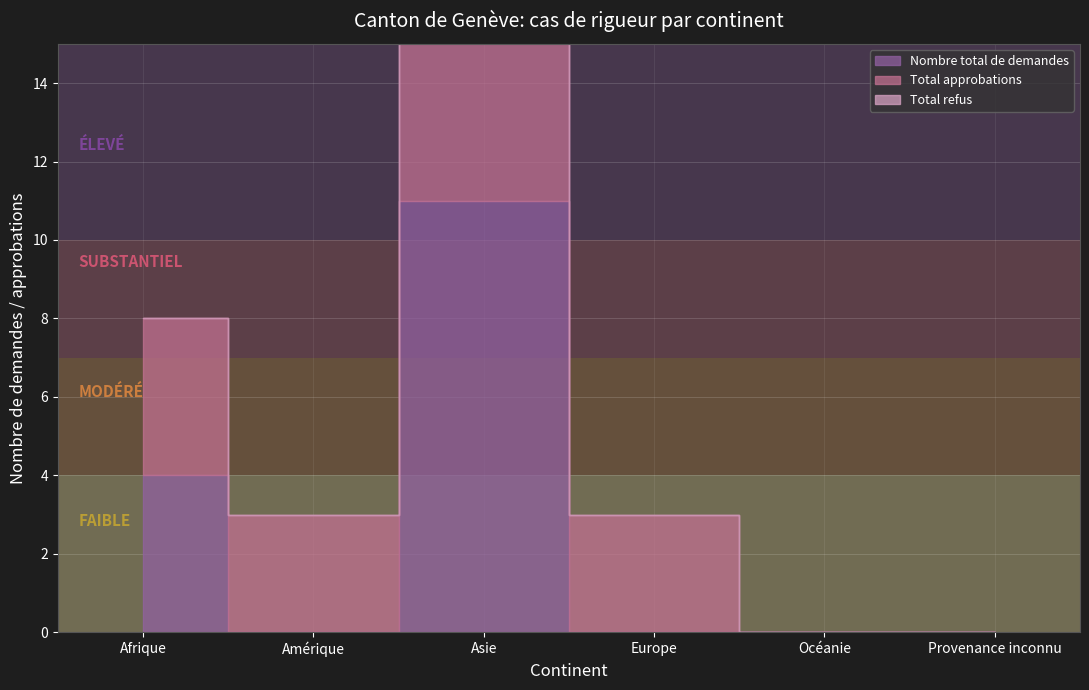

Is it true that Total approbations equals 6 at Afrique?

False